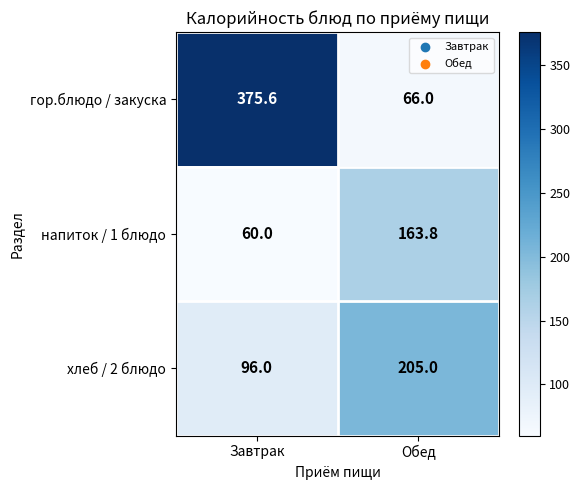

Reading left to right, transcribe all the data shown in this chart.

гор.блюдо / закуска: 375.6	66.0
напиток / 1 блюдо: 60.0	163.8
хлеб / 2 блюдо: 96.0	205.0